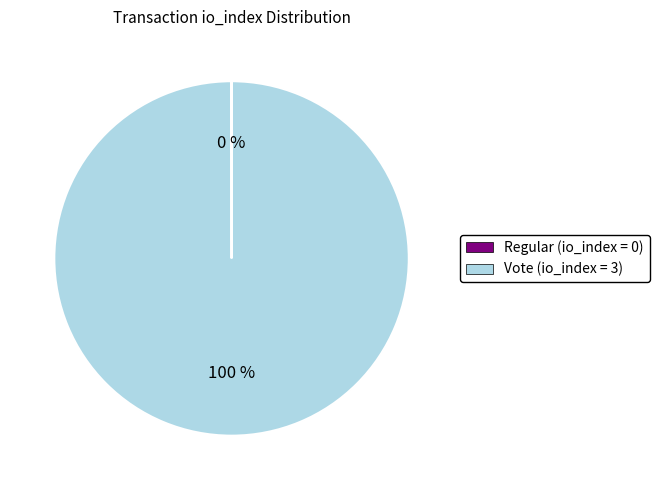

To the nearest percent, what is the average slice percentage?

50%